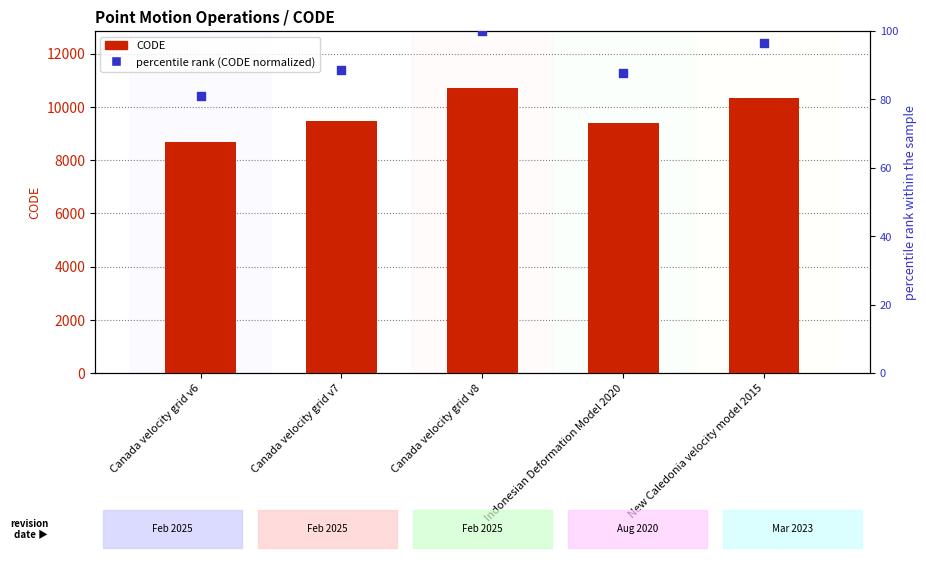

Which series has the largest total across all categories?

CODE